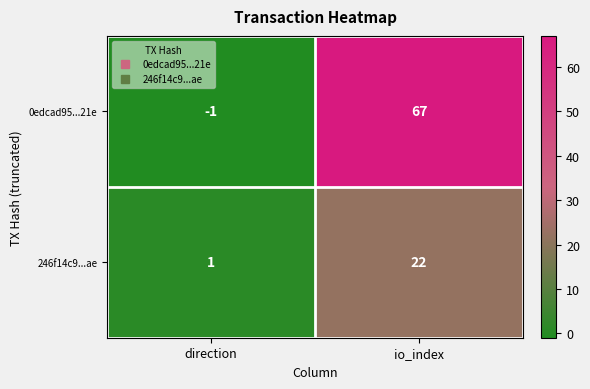

Where is 246f14c9...ae nearest to the value 11?

direction